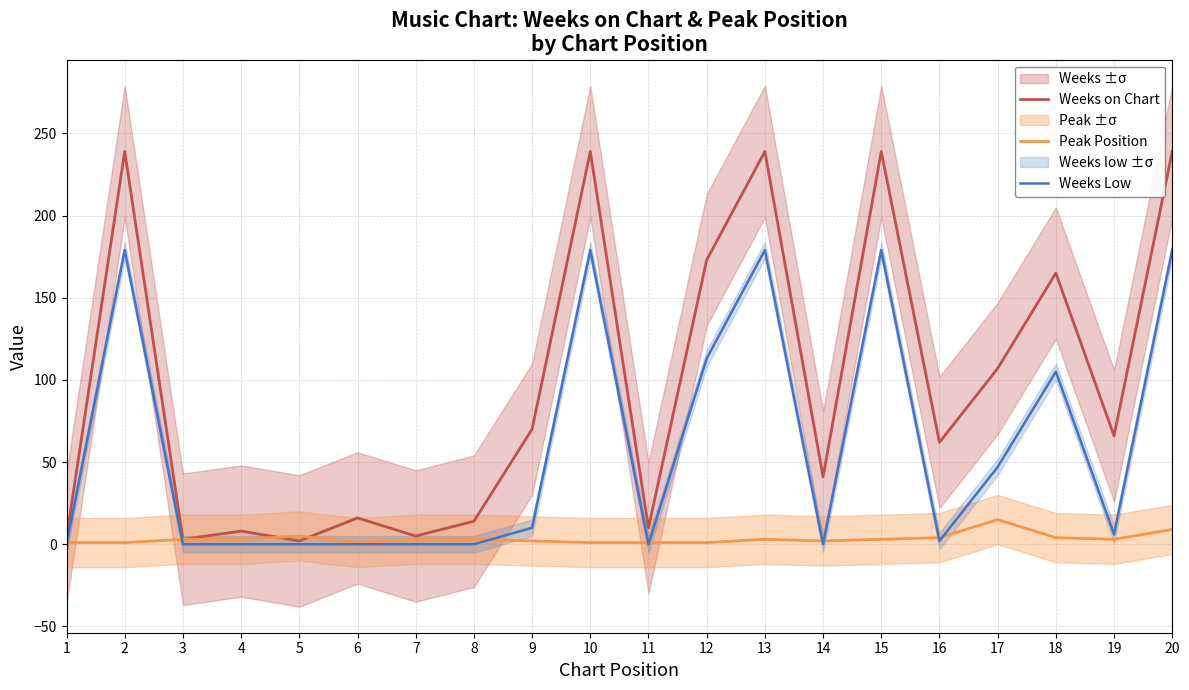

What is the value of the Weeks on Chart point at the 10th from the left?

239